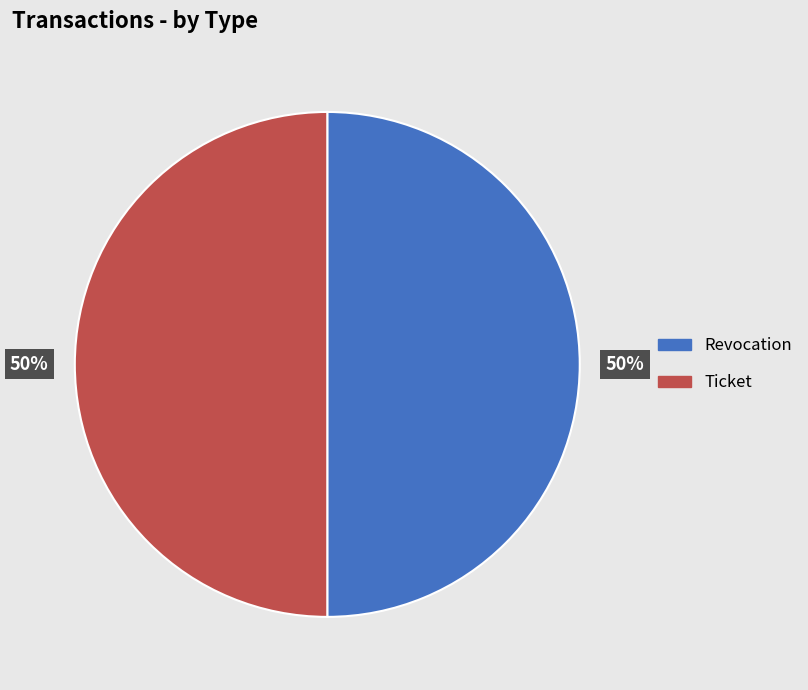

Approximately how many times larger is the value at Revocation compared to Ticket?

1.0